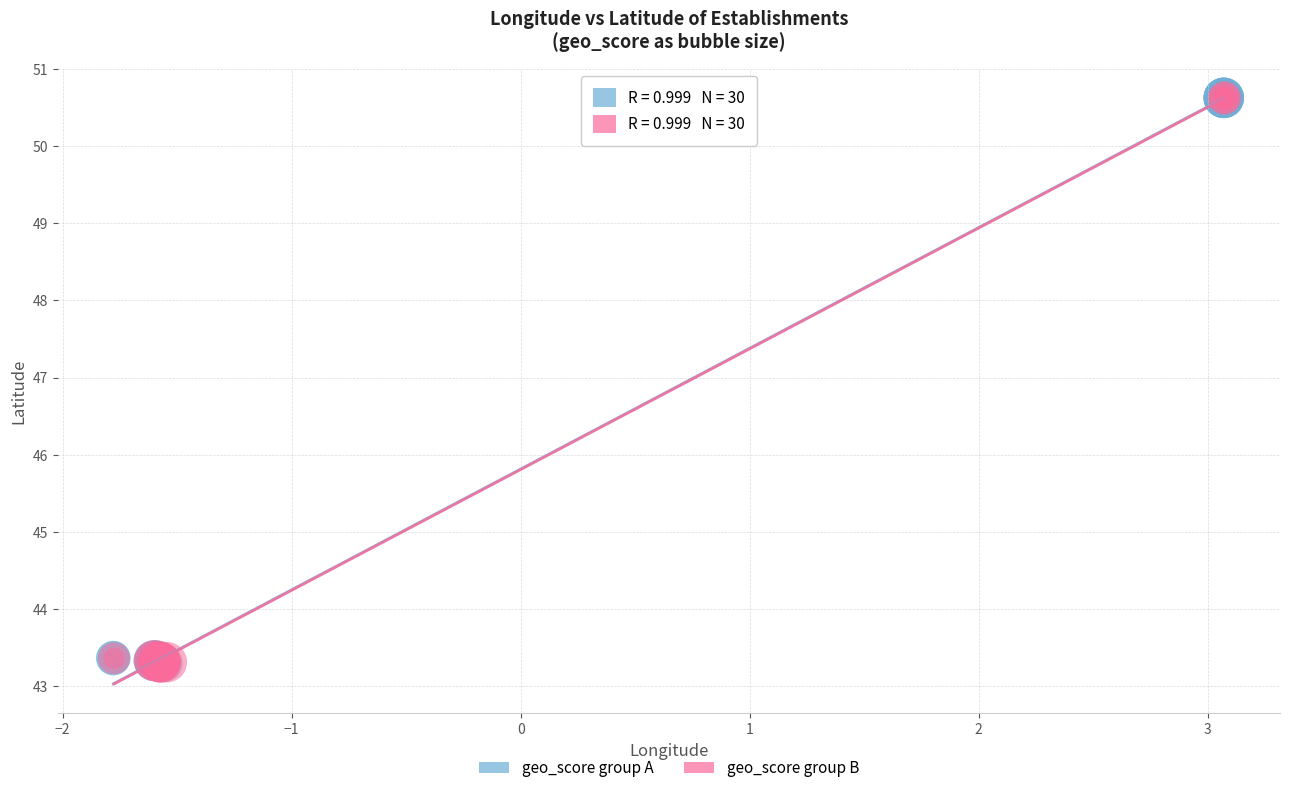

What are all the series names shown in the legend?

geo_score group A, geo_score group B